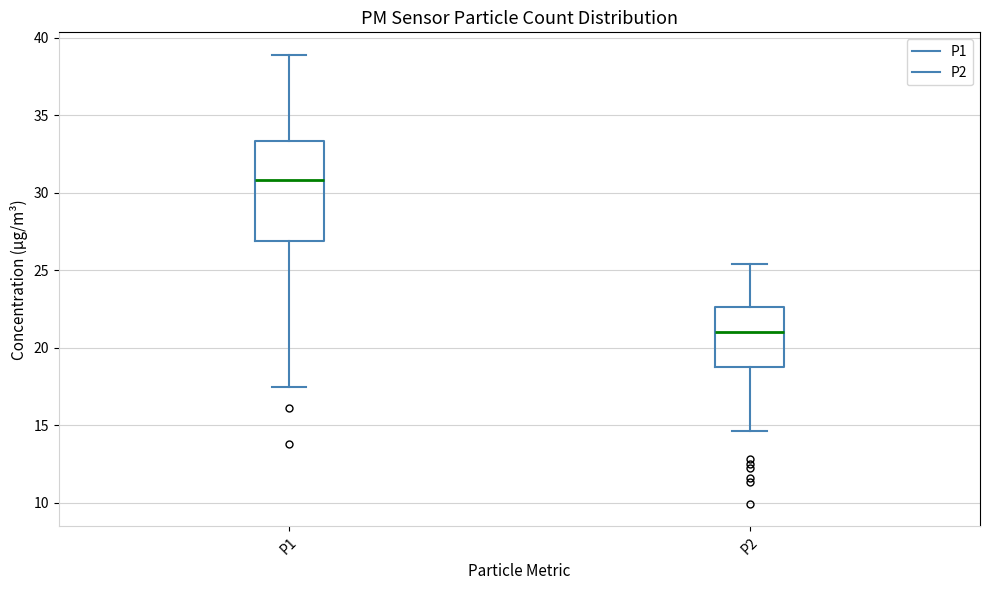

Reading left to right, read every box against the y-axis: the position of its median line, the range the box covers, and the ends of its whiskers. The values are not printed on the chart, so give them approximately, as read against the axis.

P1: median 31.0, box 27.0 to 33.5, whiskers 17.5 to 39.0
P2: median 21.0, box 19.0 to 22.5, whiskers 14.5 to 25.5